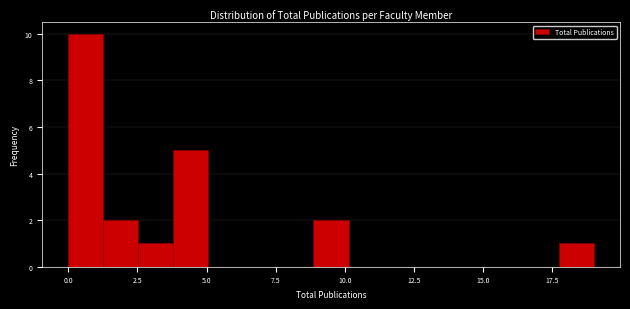

Read against the x-axis, roughly where is the centre of the tallest bar?

0.5